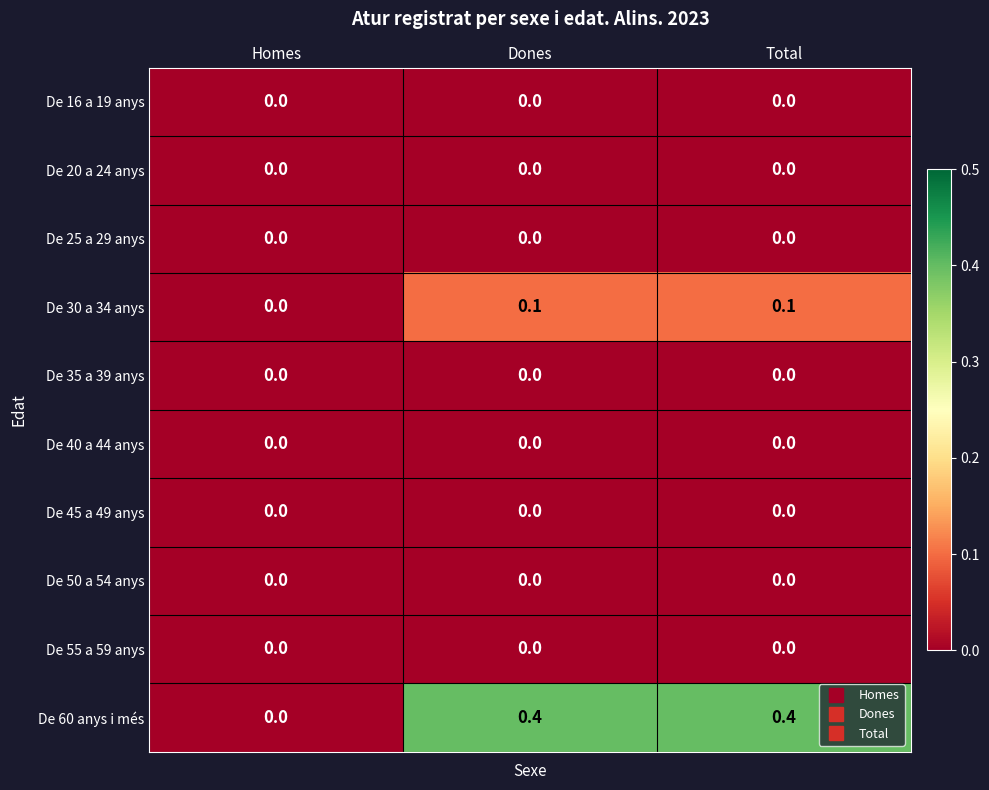

Which series has the largest range (max minus min)?

De 60 anys i més